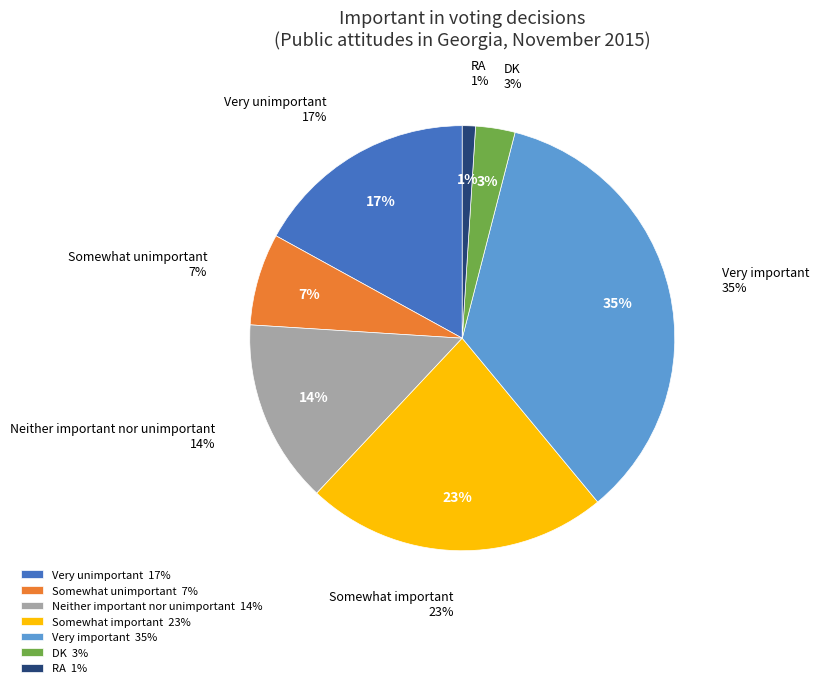

To the nearest percent, what is the average slice percentage?

14%